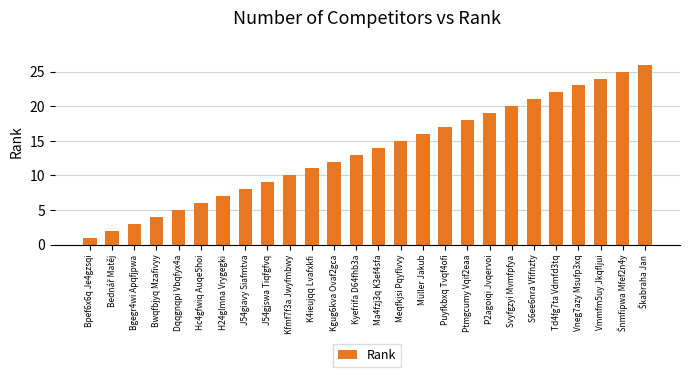

Are the bars grouped side by side (vs. stacked)?

No